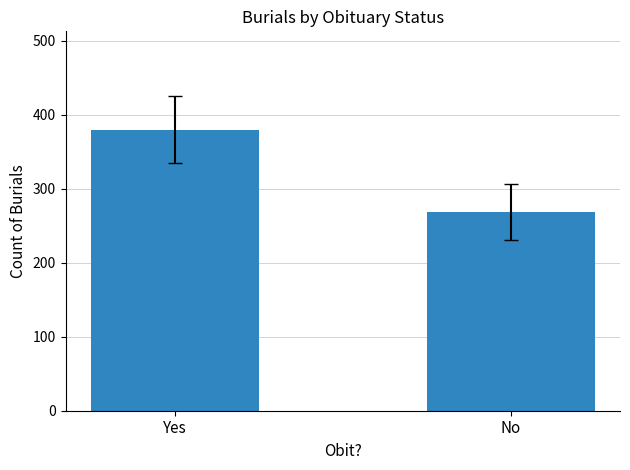

Reading right to left, extract all data points from this chart.

No=269	Yes=380